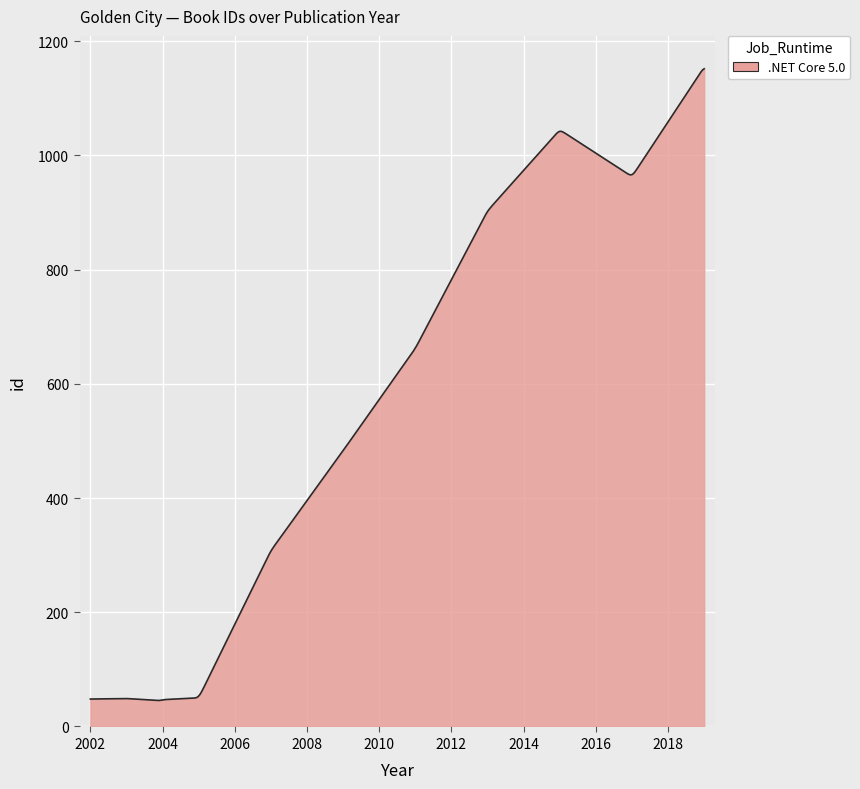

What is the smallest value displayed?

45.6